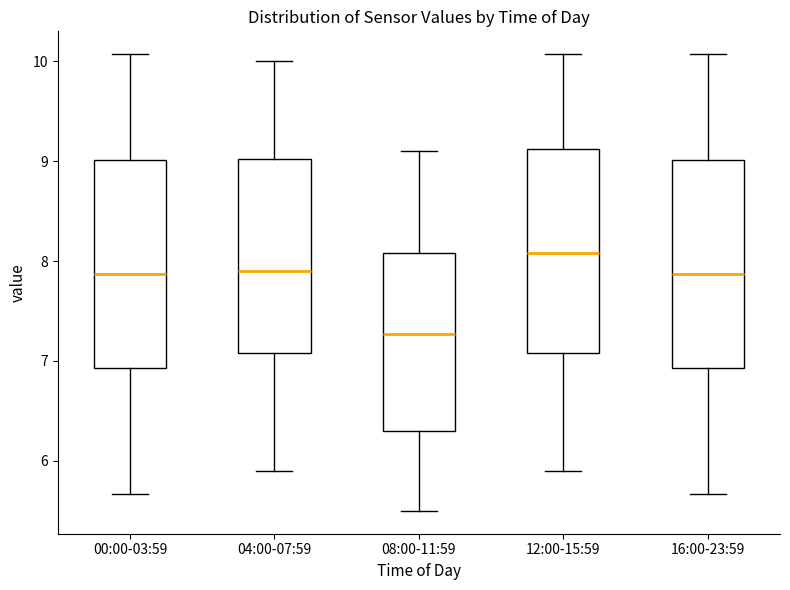

Reading left to right, read every box against the y-axis: the position of its median line, the range the box covers, and the ends of its whiskers. The values are not printed on the chart, so give them approximately, as read against the axis.

00:00-03:59: median 7.9, box 6.9 to 9.0, whiskers 5.7 to 10.1
04:00-07:59: median 7.9, box 7.1 to 9.0, whiskers 5.9 to 10.0
08:00-11:59: median 7.3, box 6.3 to 8.1, whiskers 5.5 to 9.1
12:00-15:59: median 8.1, box 7.1 to 9.1, whiskers 5.9 to 10.1
16:00-23:59: median 7.9, box 6.9 to 9.0, whiskers 5.7 to 10.1